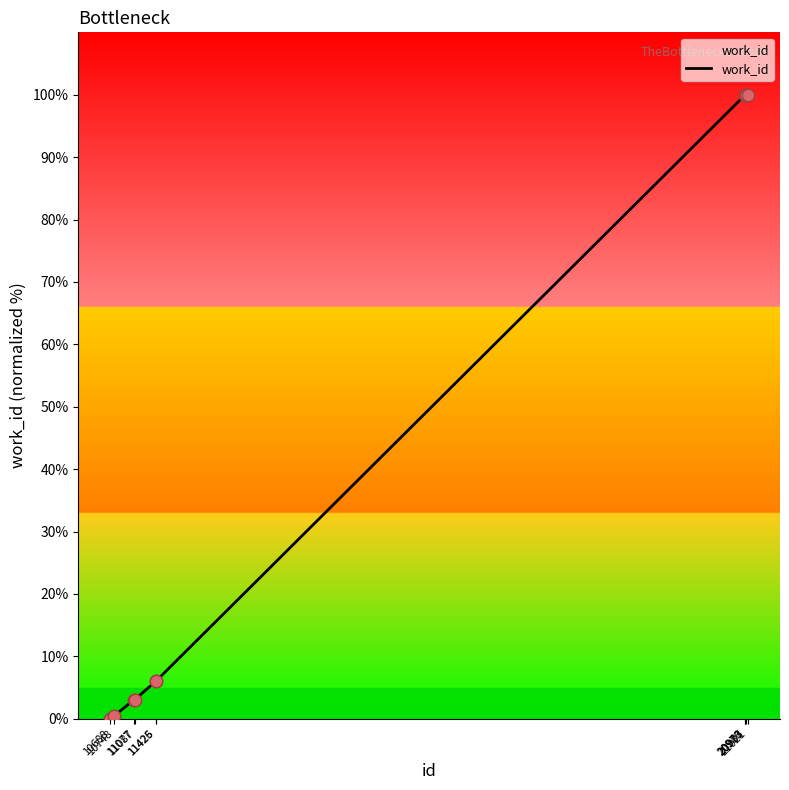

Approximately how many times larger is the value at 11087 compared to 11425?

0.5